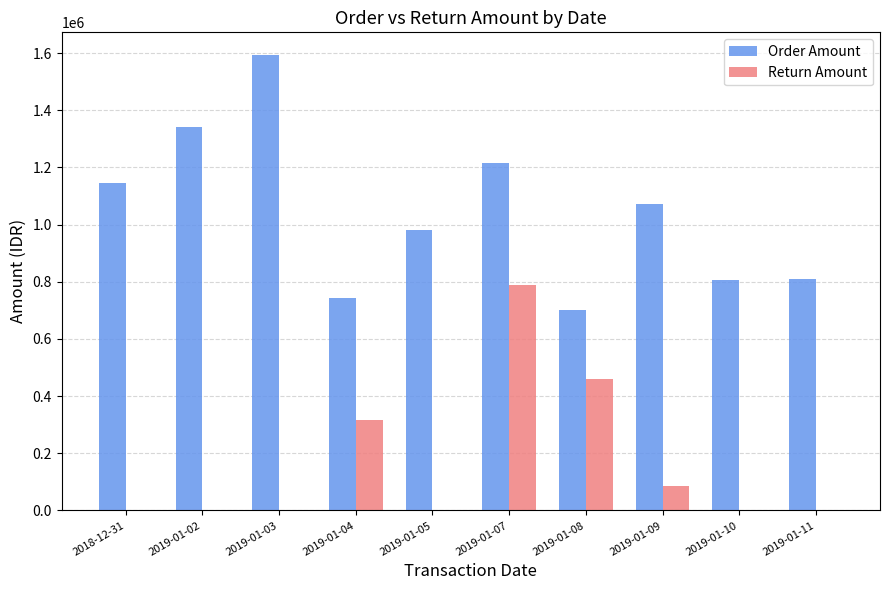

Between 2018-12-31 and 2019-01-02, which series saw the biggest shift?

Order Amount